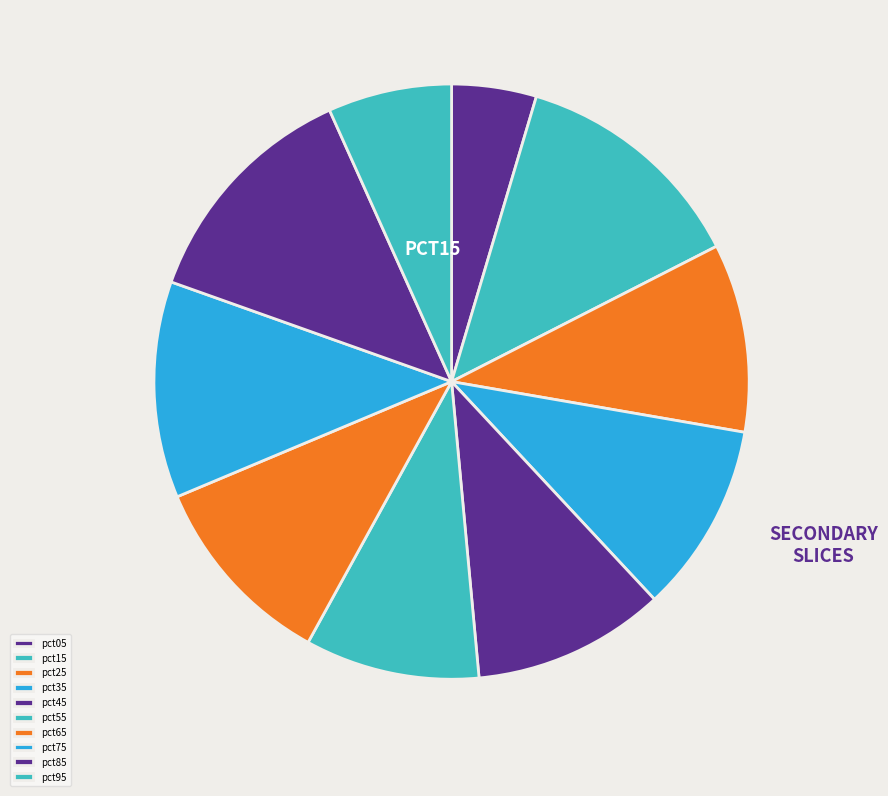

To the nearest percent, what percentage of the pie is pct05?

5%